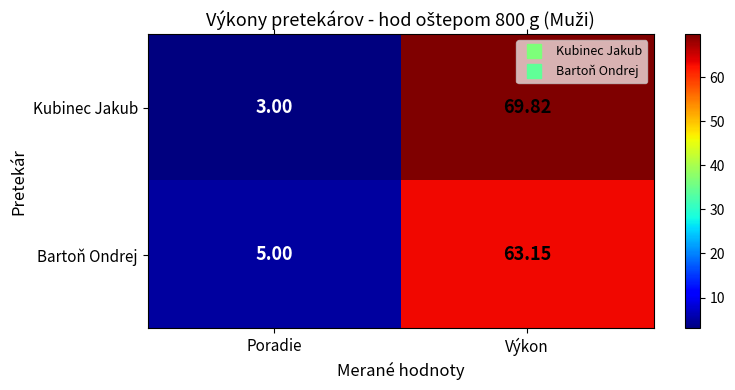

Between Poradie and Výkon, which series saw the biggest shift?

Kubinec Jakub